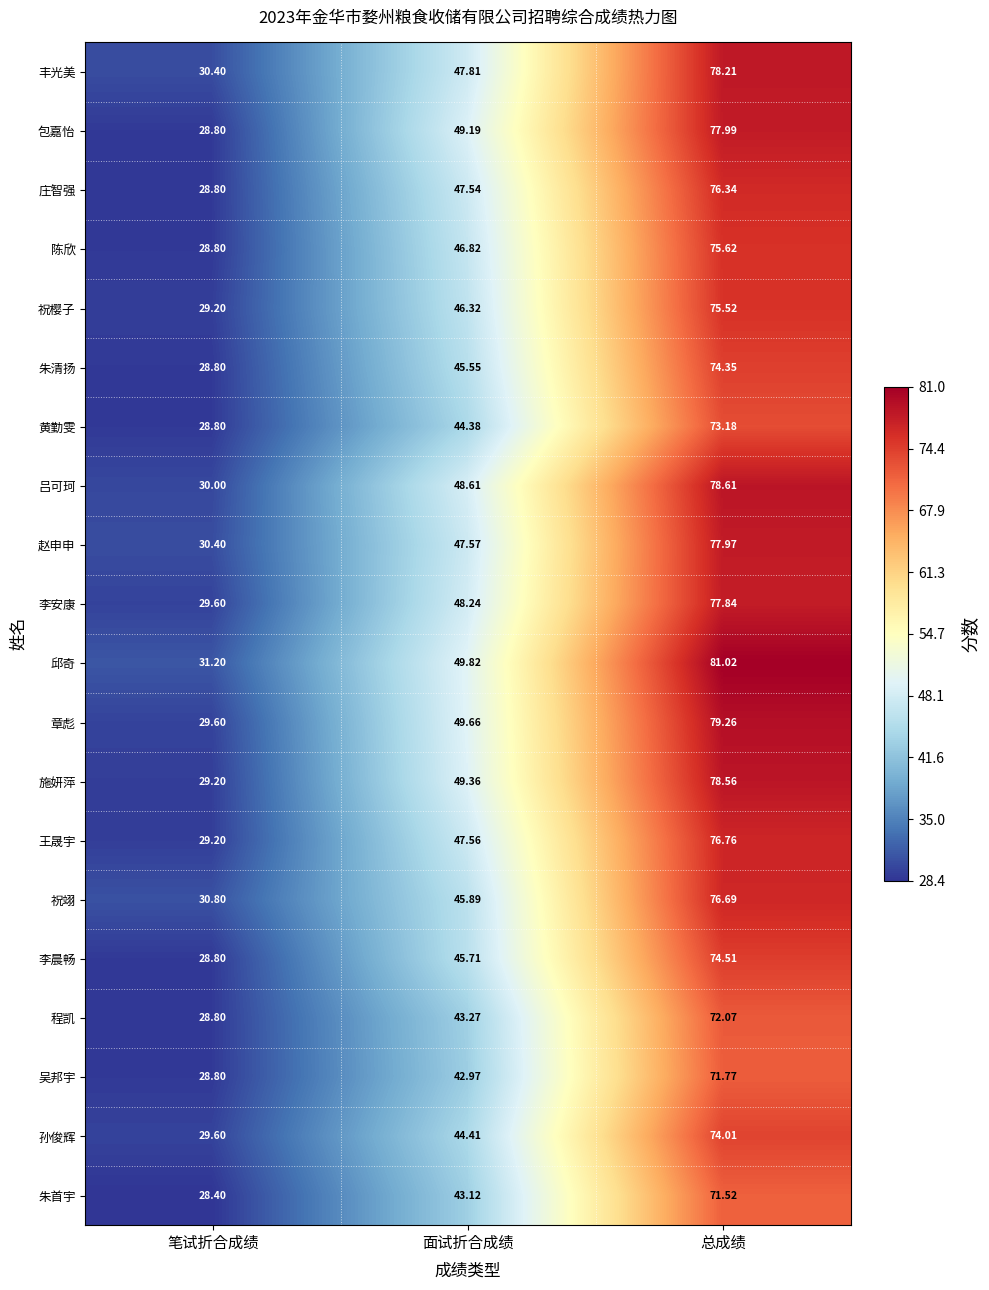

Is the value of 祝樱子 at 总成绩 greater than the value of 章彪 at 总成绩?

No